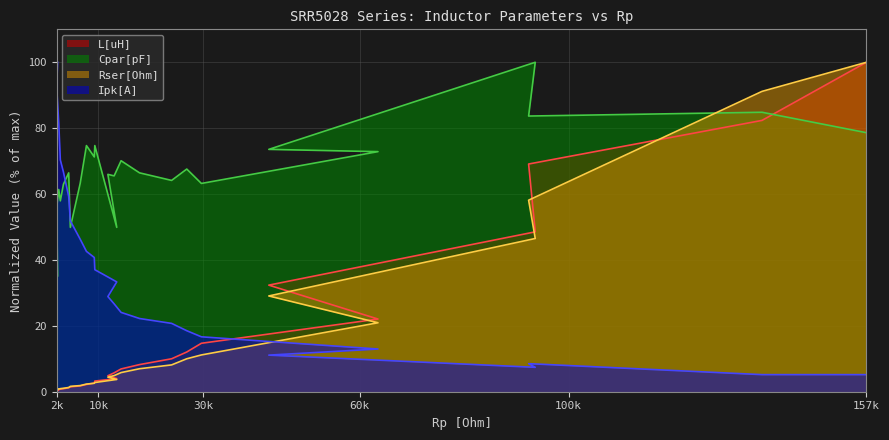

The value of Cpar[pF] at 2700 is 57.9. True or false?

True